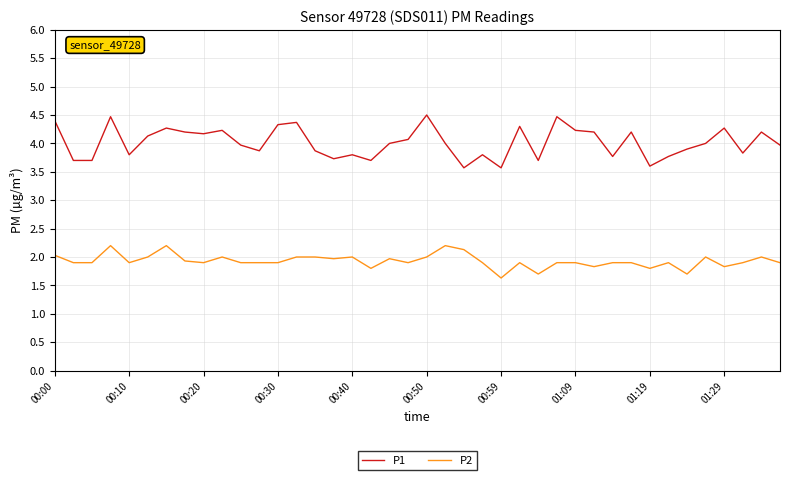

Rank the series by their average value, from lowest to highest.

P2, P1